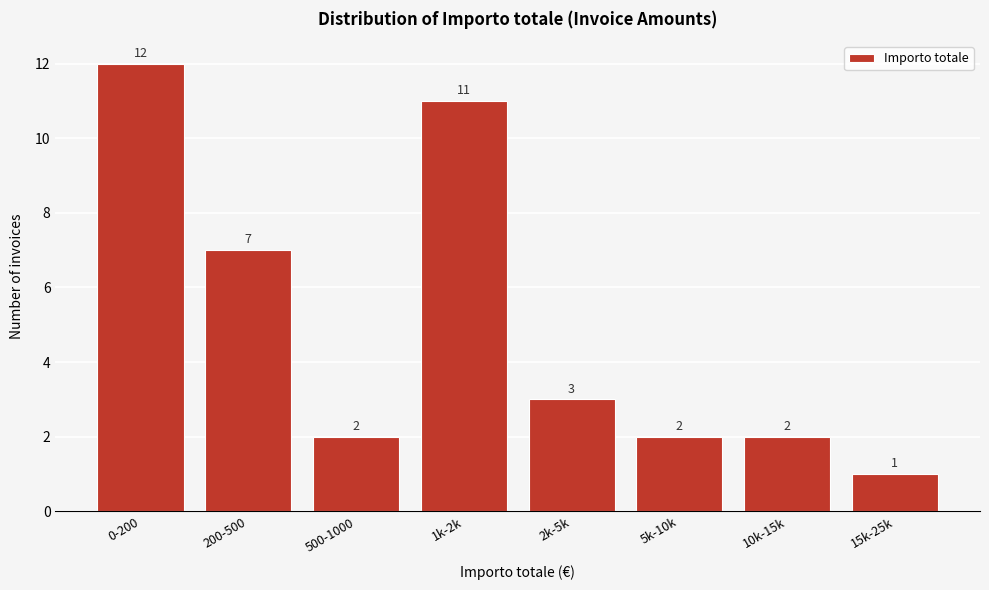

Reading right to left, list all the values displayed in this chart.

1	2	2	3	11	2	7	12